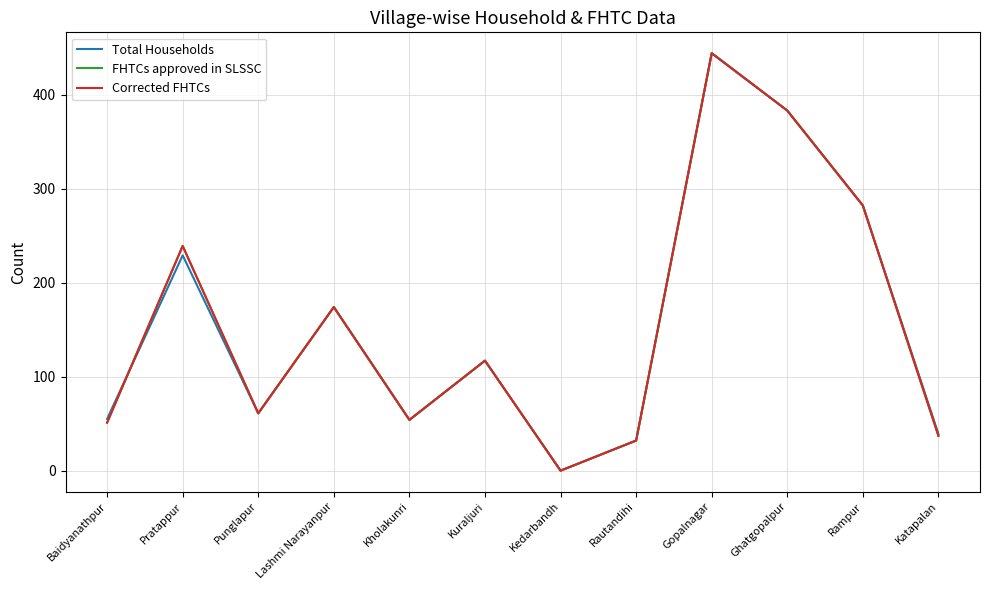

Which category has the lowest value across all series?

Kedarbandh